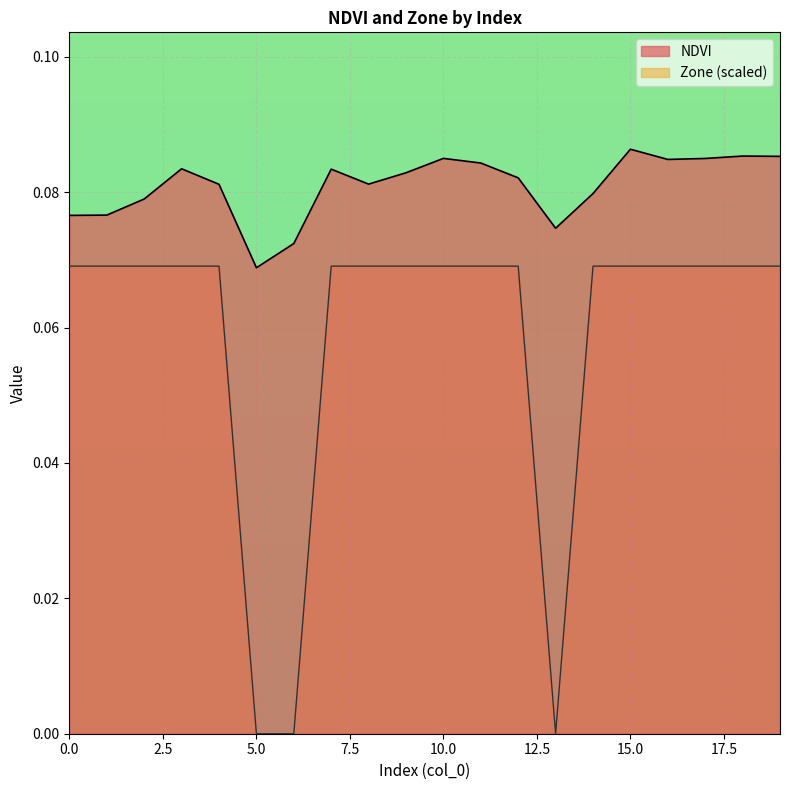

What is the sum of all Zone values?

1.2